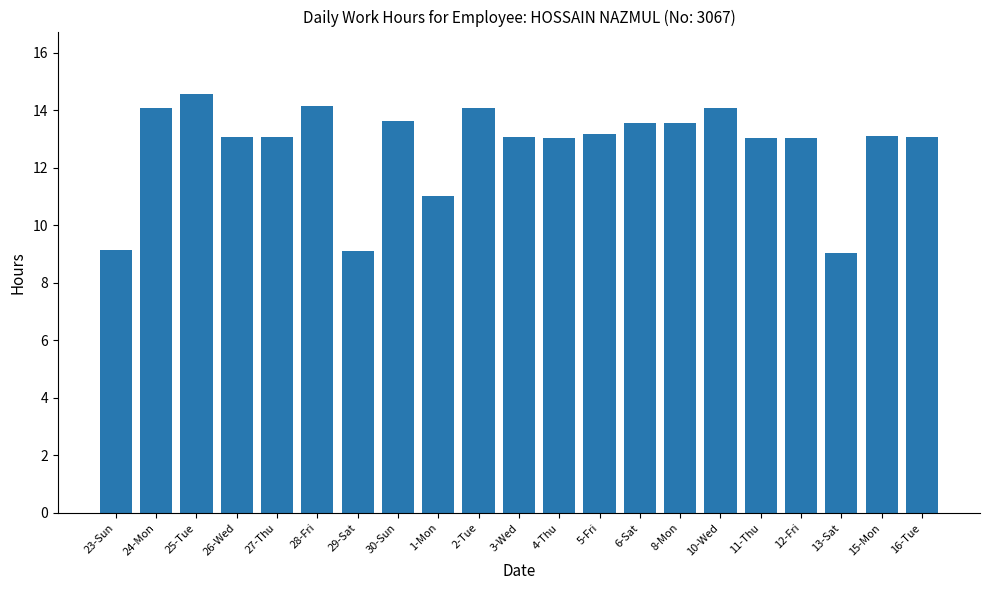

What is the difference between the maximum and minimum values?

5.5